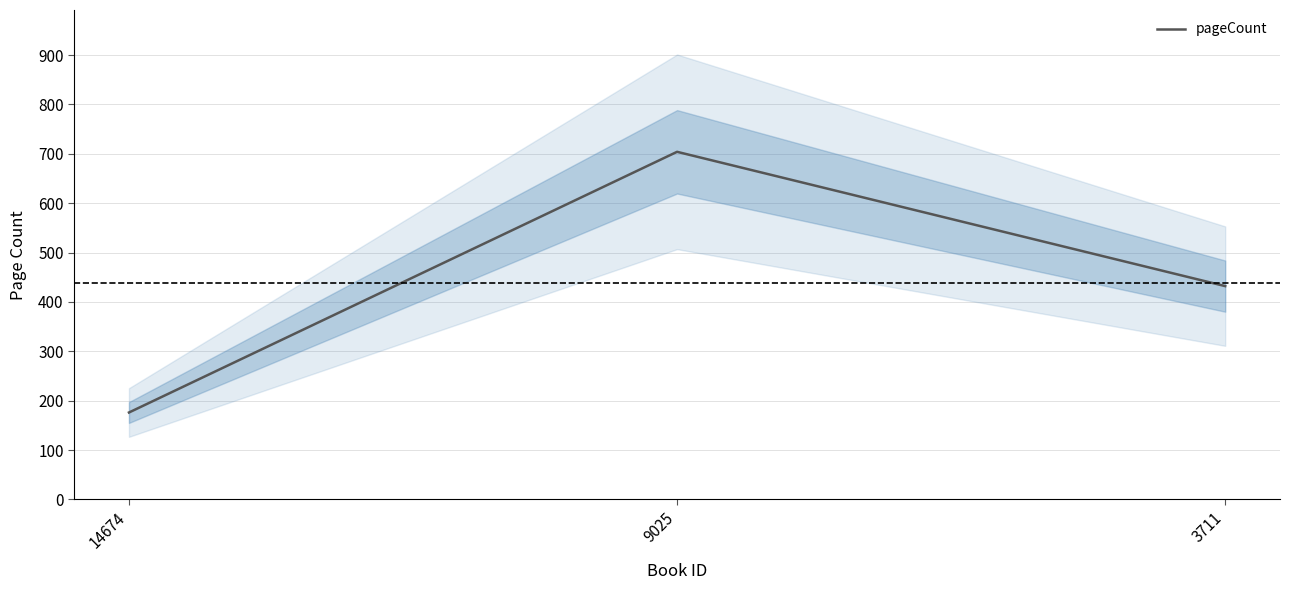

The chart shows a value of 95 at 14674. True or false?

False